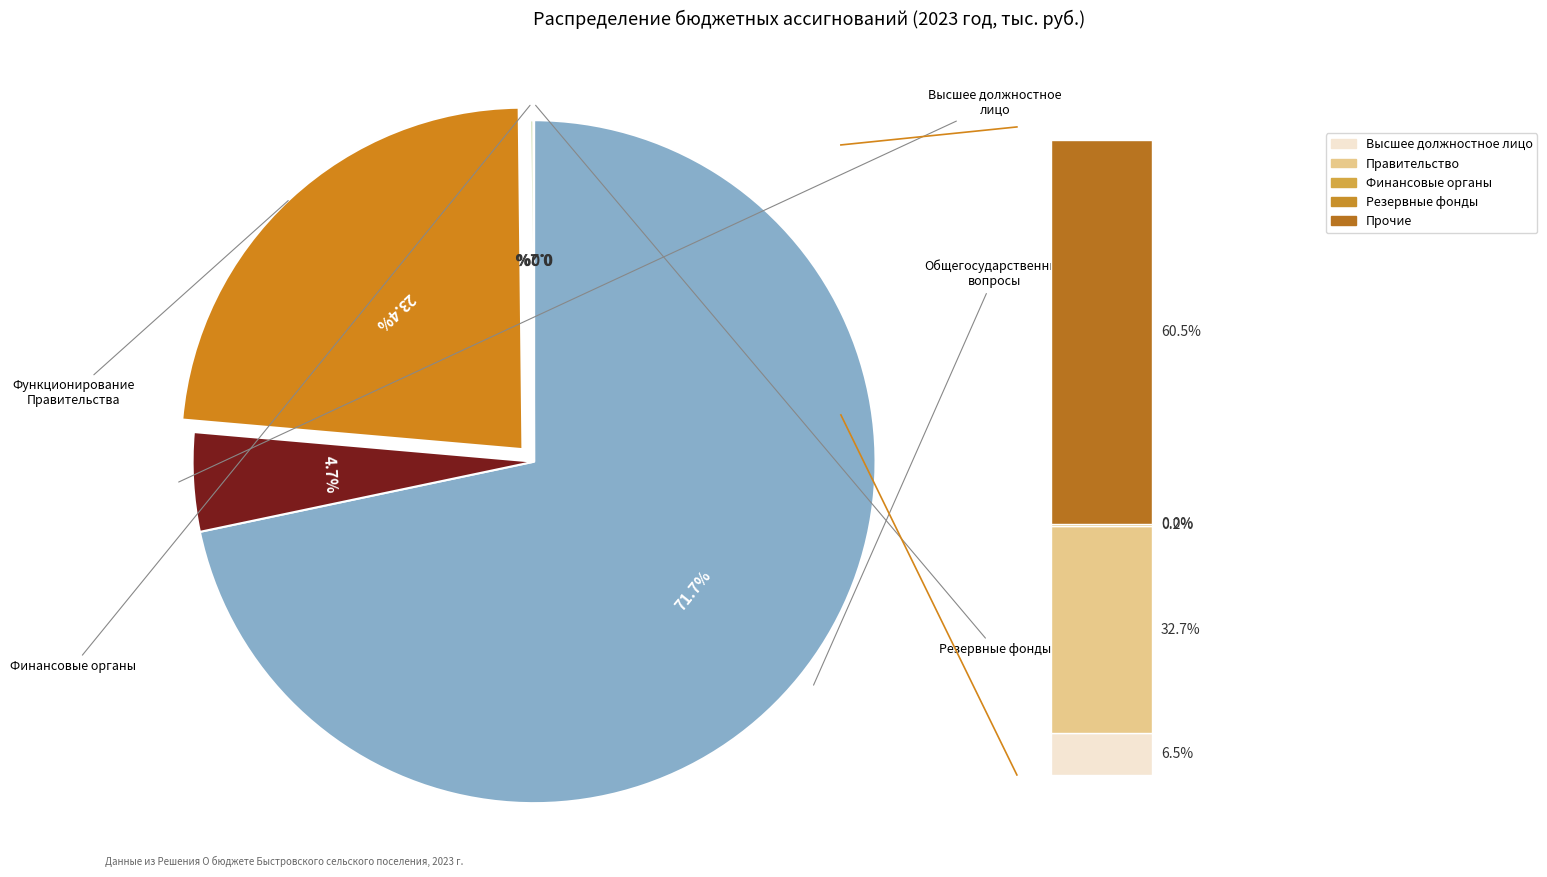

Does any single category account for the majority?

Yes